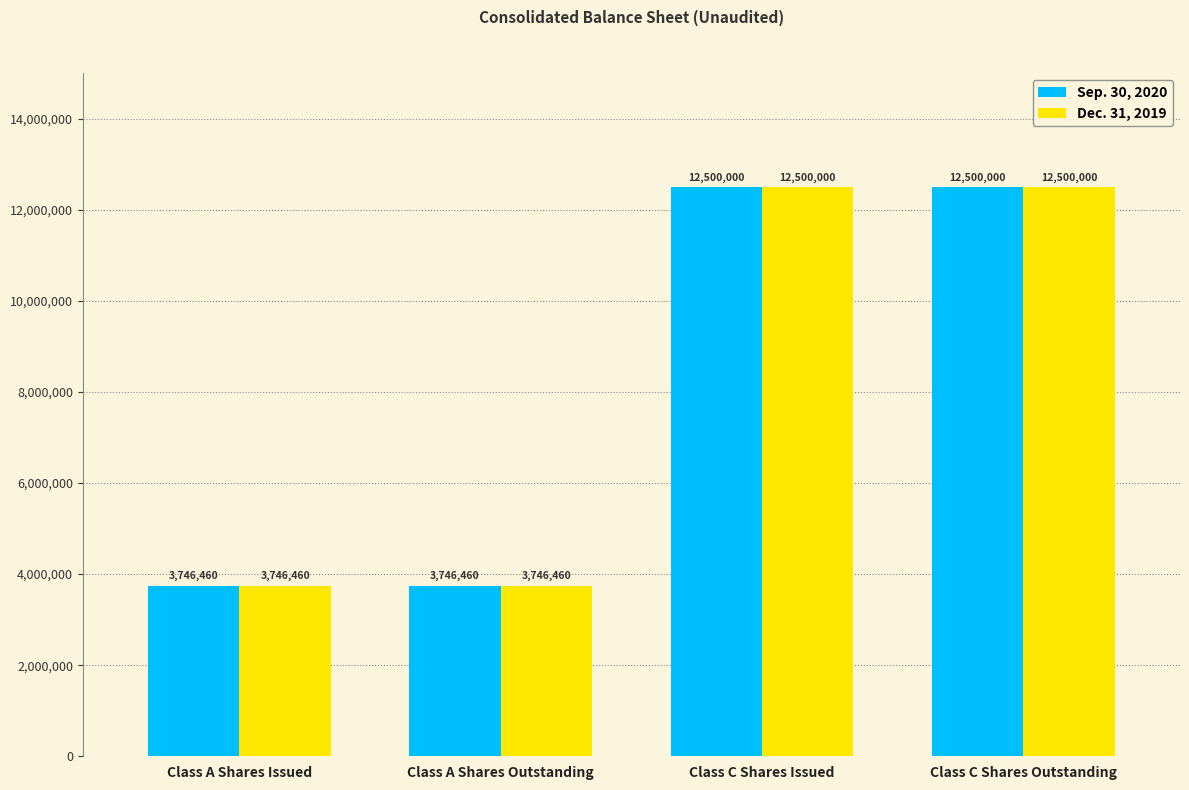

Reading left to right, list all the values displayed in this chart.

Sep. 30, 2020: Class A Shares Issued=3746460	Class A Shares Outstanding=3746460	Class C Shares Issued=12500000	Class C Shares Outstanding=12500000
Dec. 31, 2019: Class A Shares Issued=3746460	Class A Shares Outstanding=3746460	Class C Shares Issued=12500000	Class C Shares Outstanding=12500000